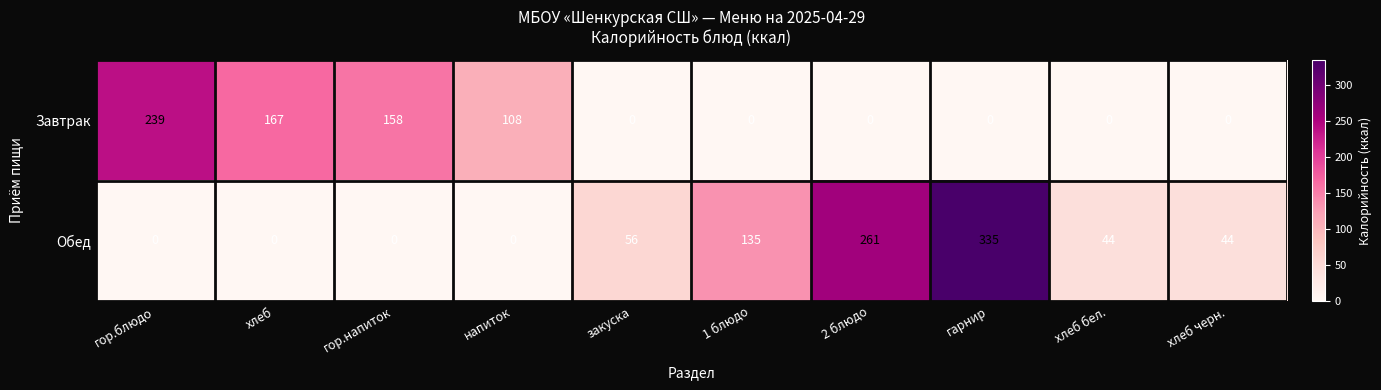

At which label does Завтрак reach its peak?

гор.блюдо